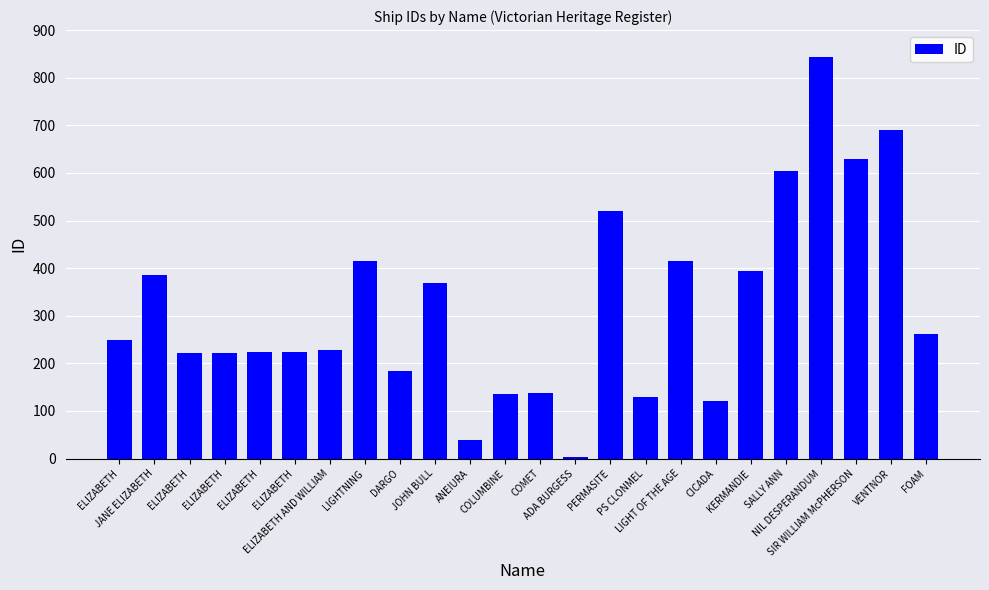

Reading left to right, list all the values displayed in this chart.

248	386	222	221	223	224	227	415	184	368	38	136	137	3	520	129	414	120	394	604	844	629	690	261